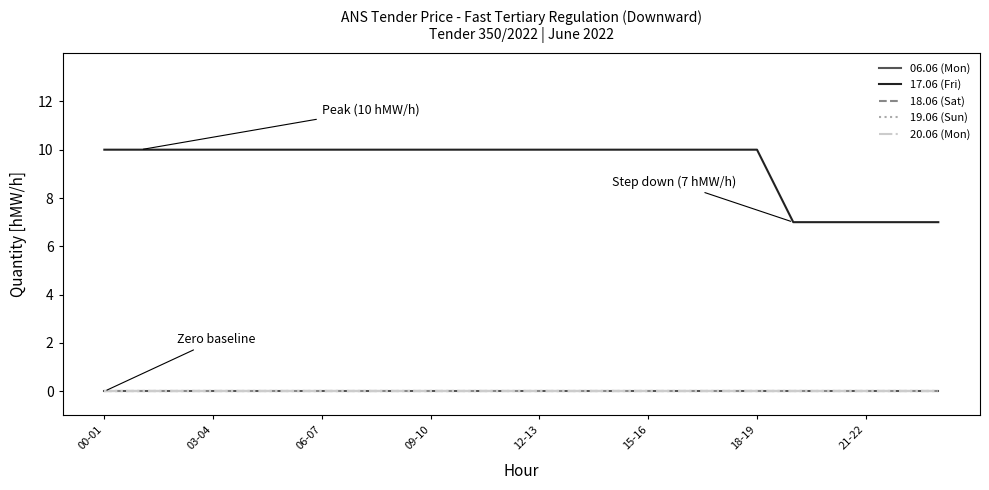

Does the chart display data point markers on the line(s)?

No